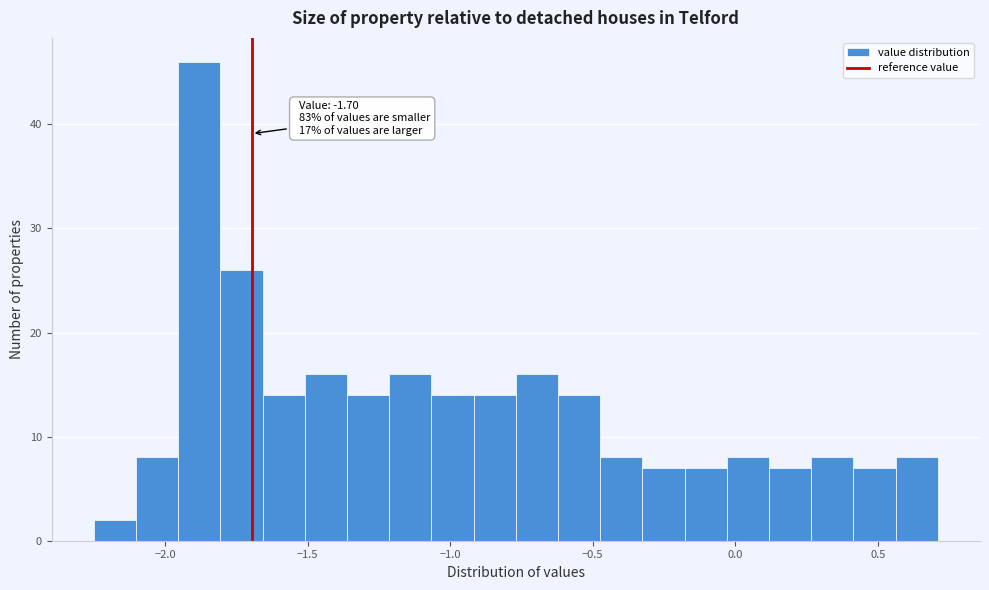

Read against the x-axis, roughly where is the centre of the tallest bar?

-1.90